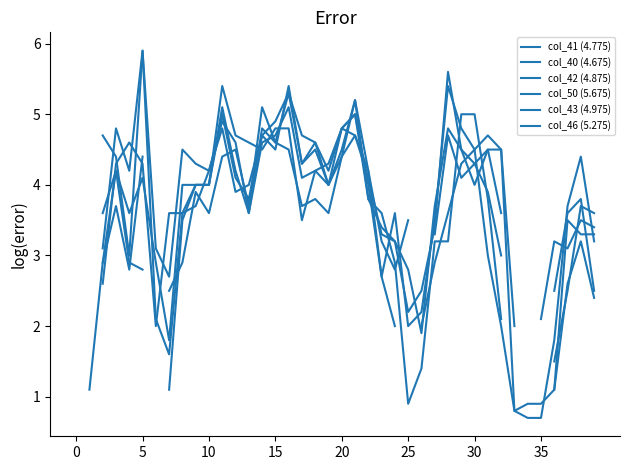

At which category does col_40 (4.675) reach its first local peak?

5